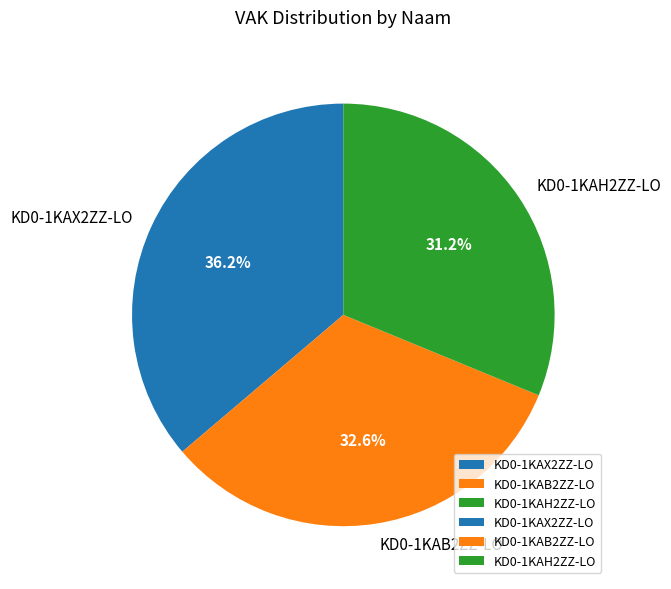

What is the smallest slice in the pie chart?

KD0-1KAH2ZZ-LO